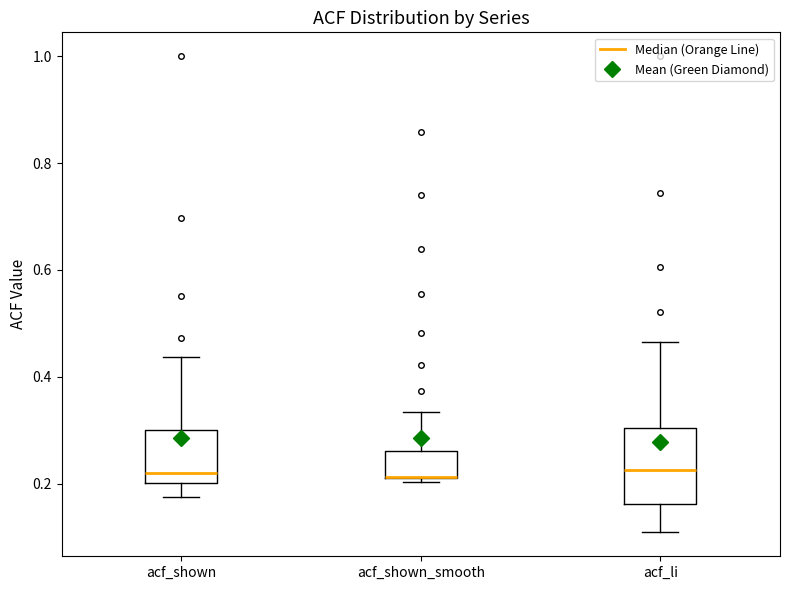

Which box is the tallest, from its lower edge to its upper edge?

acf_li